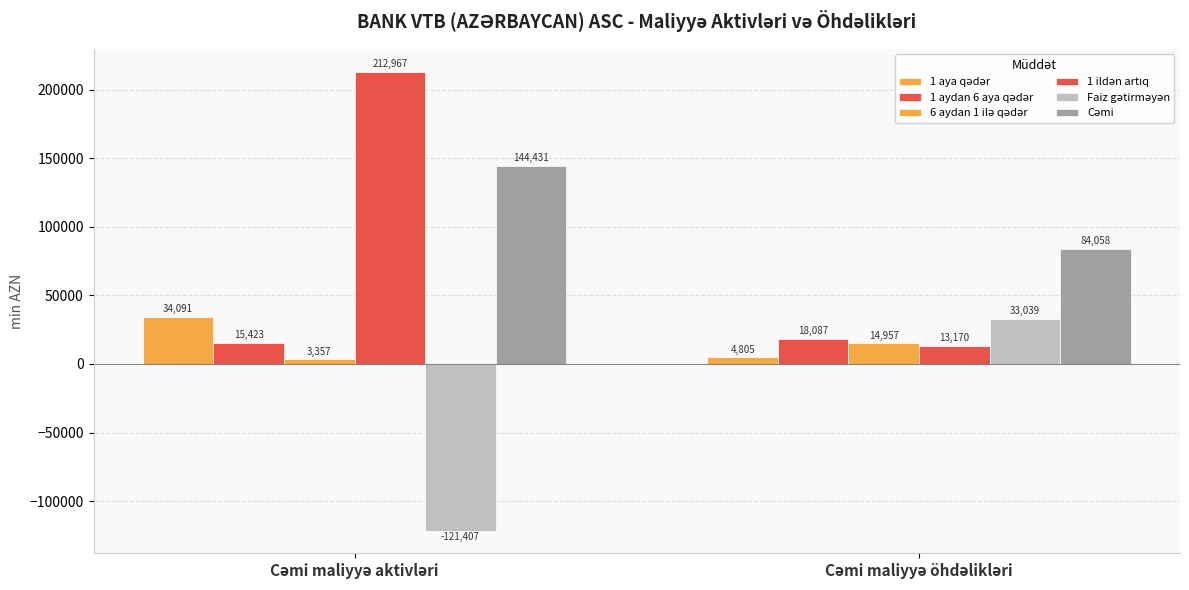

What is the average value of the Cəmi series?

114244.1